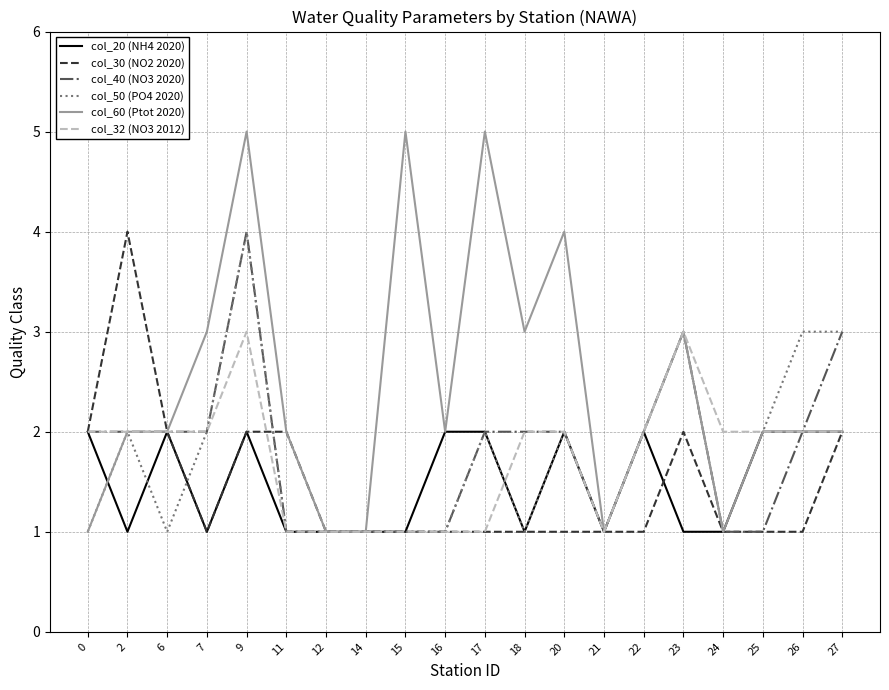

How many values in the col_50 (PO4 2020) series are below 2?

10